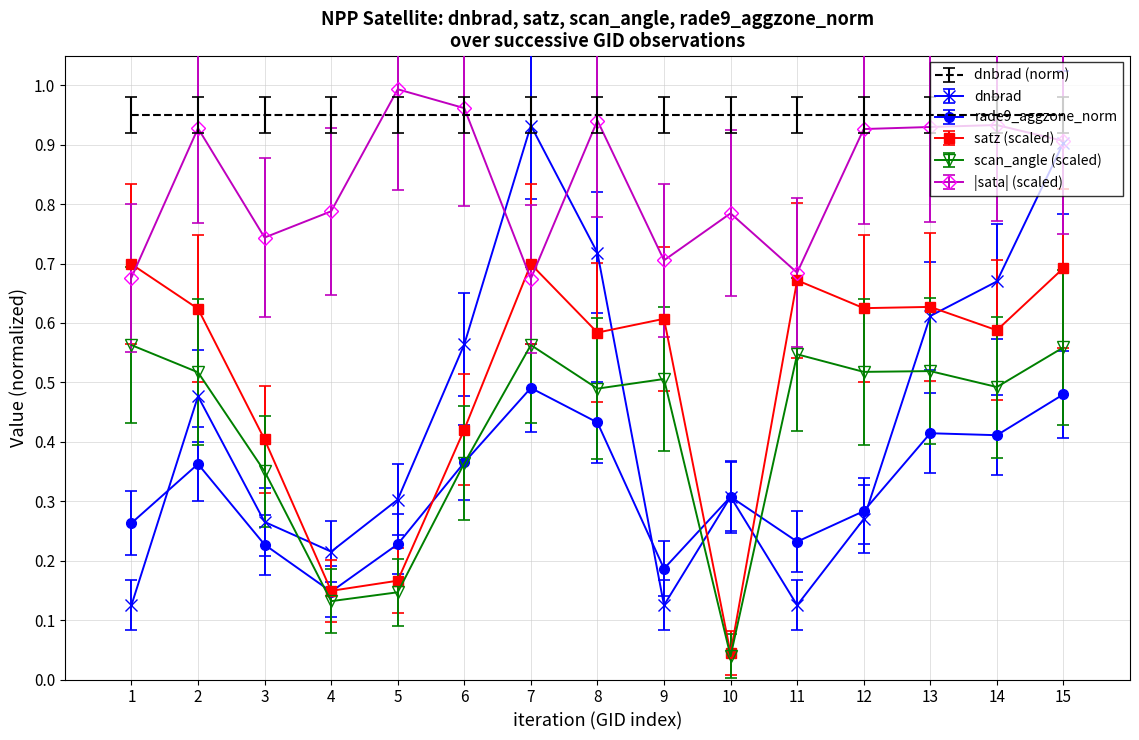

Which series changed the most between 5 and 8?

satz (scaled)